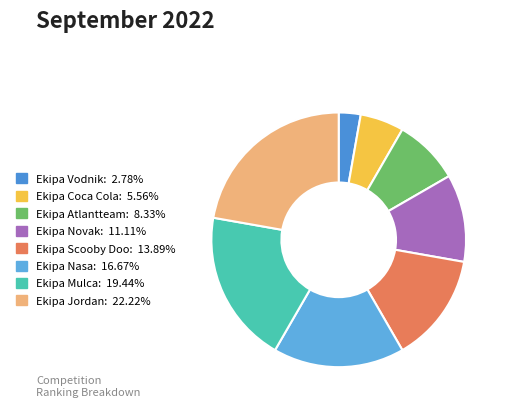

How many slices are in this pie chart?

8